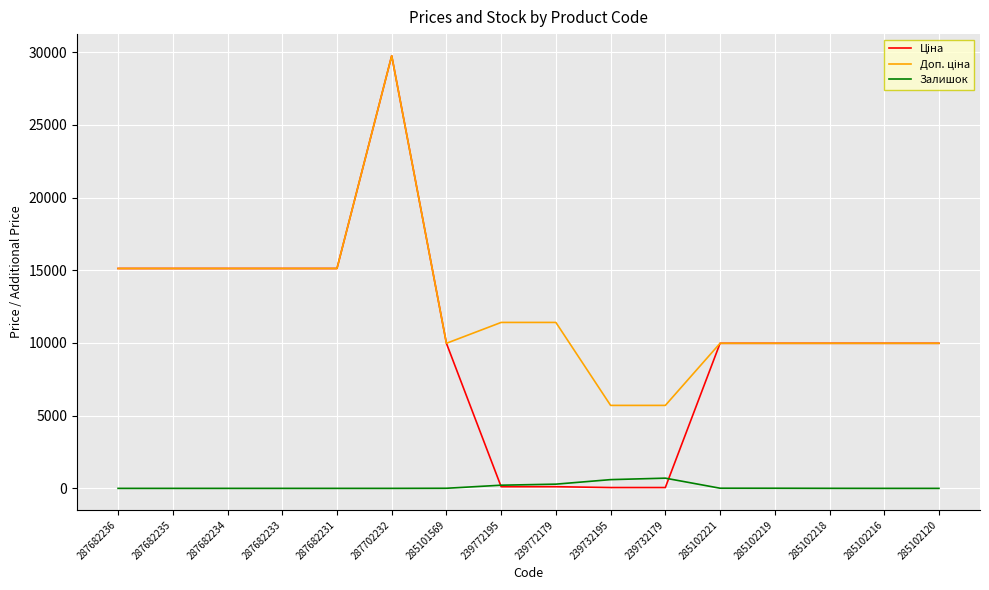

At which category is the sum across all series the highest?

287702232